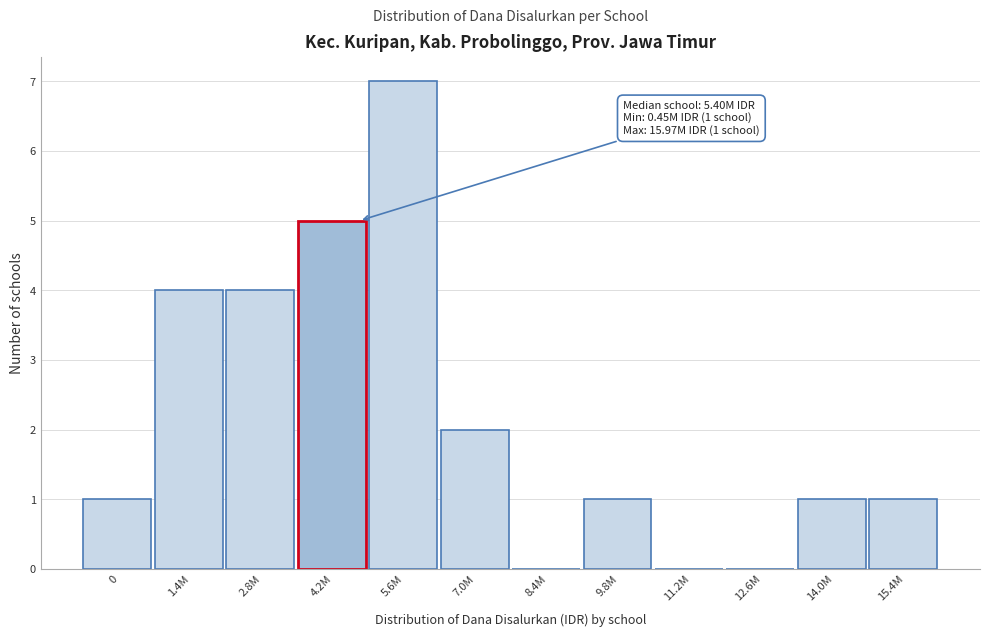

Between 15.4M and 8.4M, which is larger?

15.4M